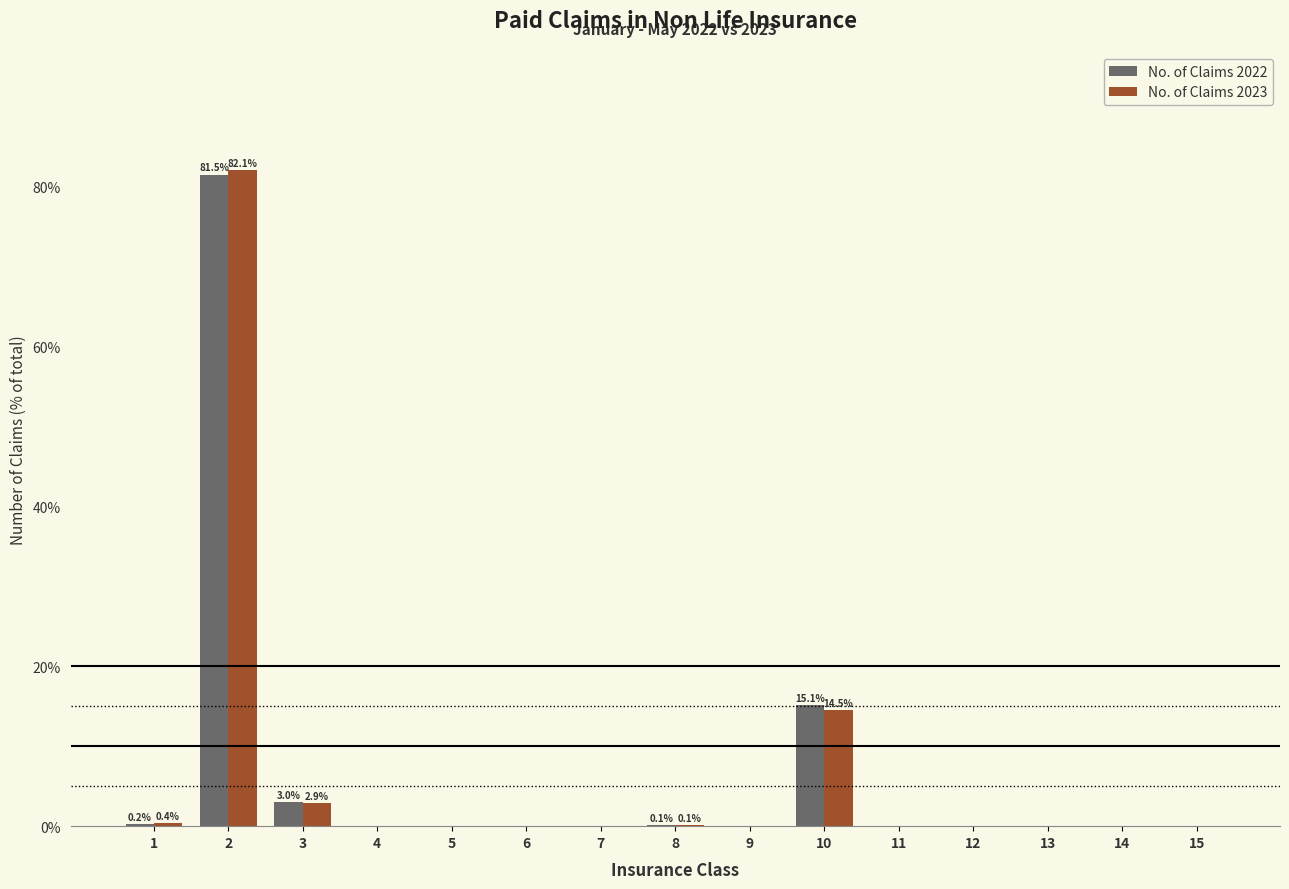

Where is No. of Claims 2022 nearest to the value 40?

10